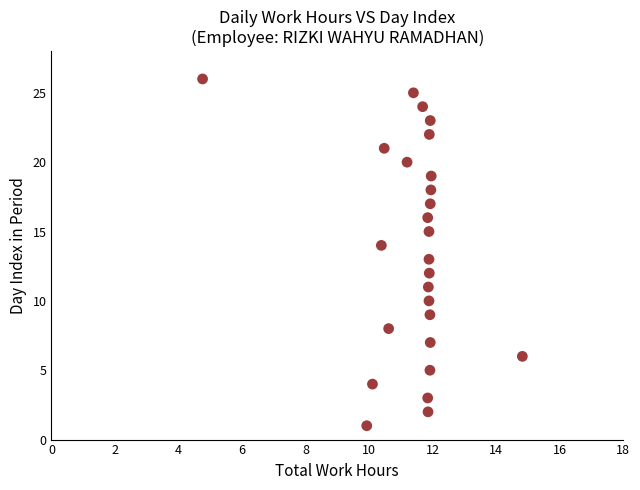

What is the range of Y values (max minus min)?

25